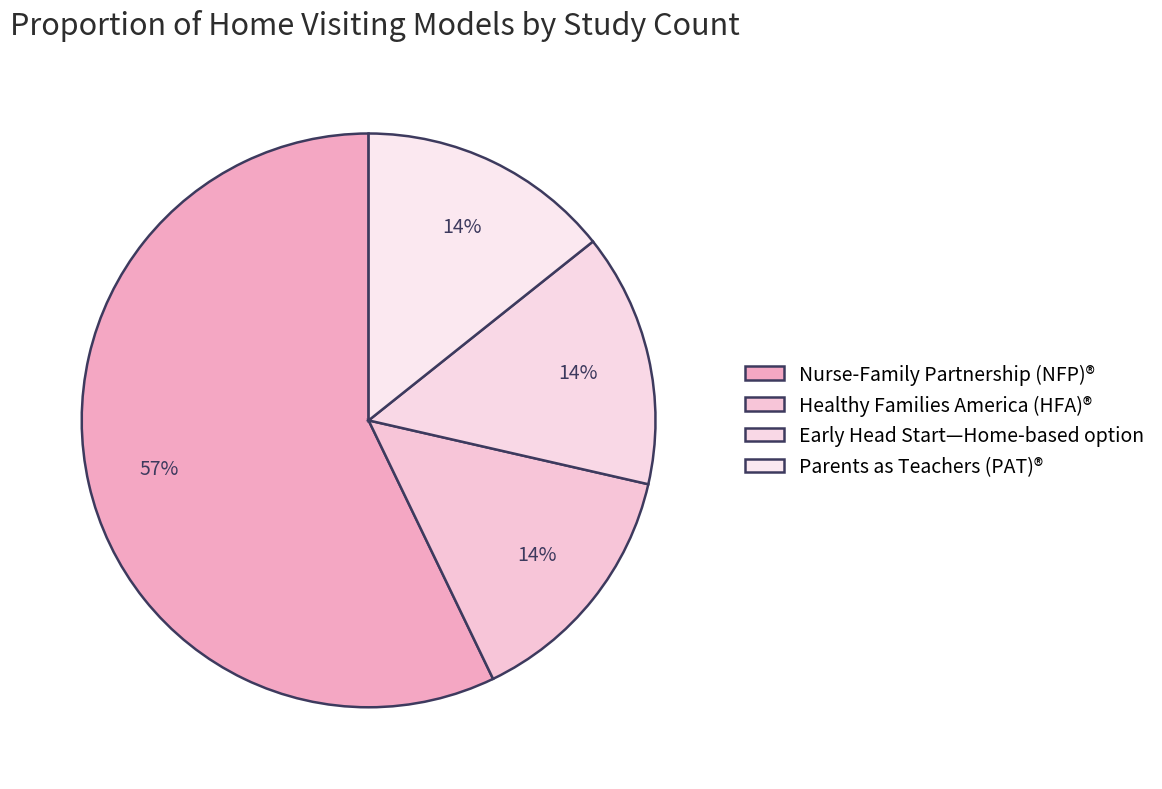

What percentage is the Early Head Start—Home-based option slice, to the nearest percent?

14%